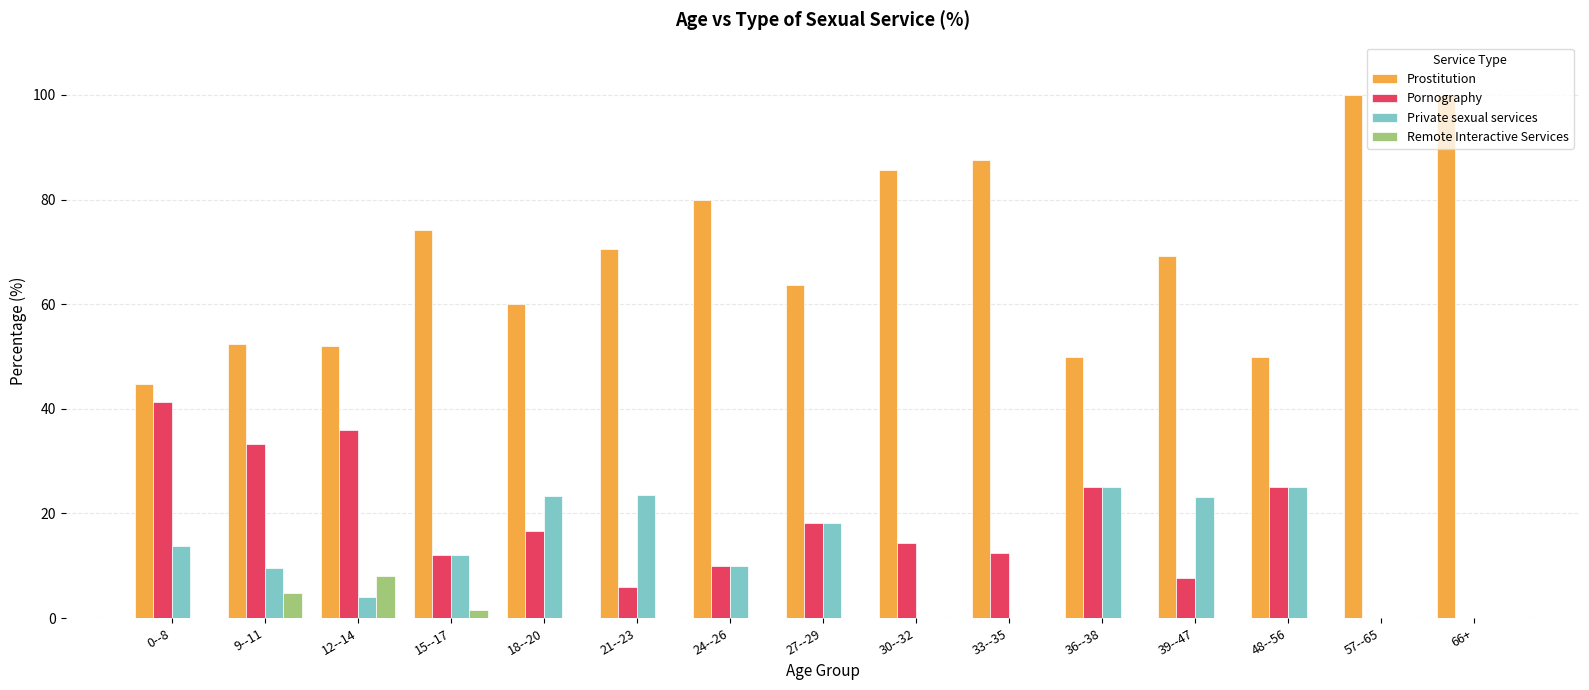

At which label does Remote Interactive Services reach its peak?

12--14